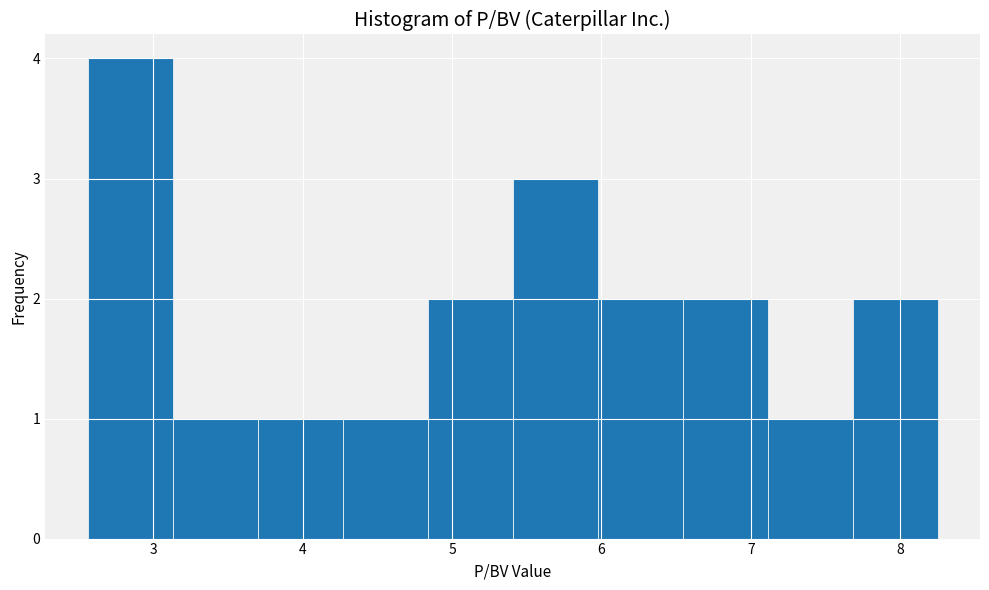

What is the height of the bar covering 4.3 to 4.8 on the x-axis? Neither the bar edges nor the heights are printed on the chart, so give them approximately, as read against the axes.

1